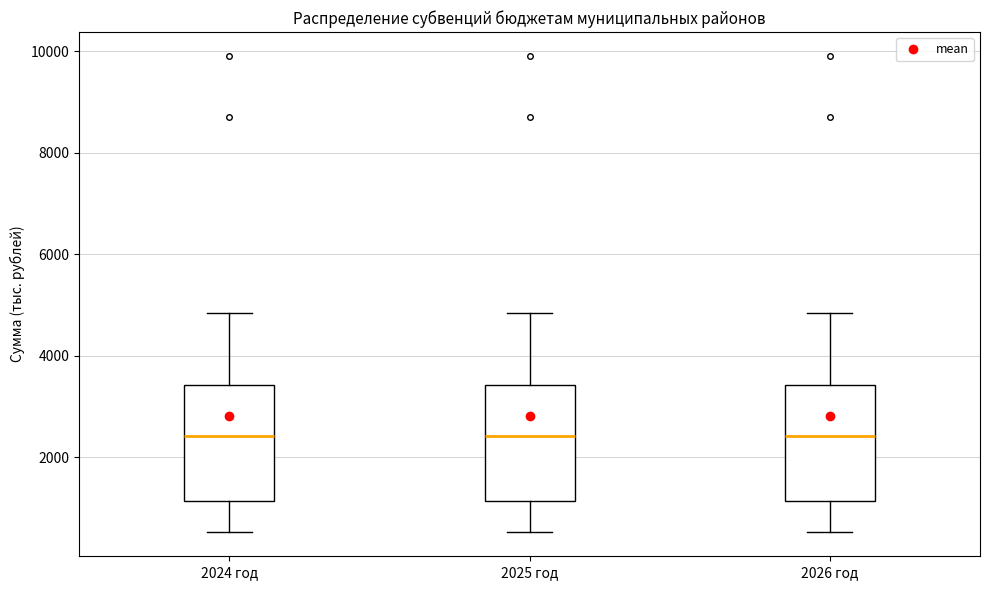

Reading left to right, transcribe this box plot: for each box, give where its median line is, the range the box spans, and where its two whiskers end, as read against the y-axis. The values are not printed on the chart, so give them approximately, as read against the axis.

2024 год: median 2400, box 1200 to 3400, whiskers 600 to 4800
2025 год: median 2400, box 1200 to 3400, whiskers 600 to 4800
2026 год: median 2400, box 1200 to 3400, whiskers 600 to 4800